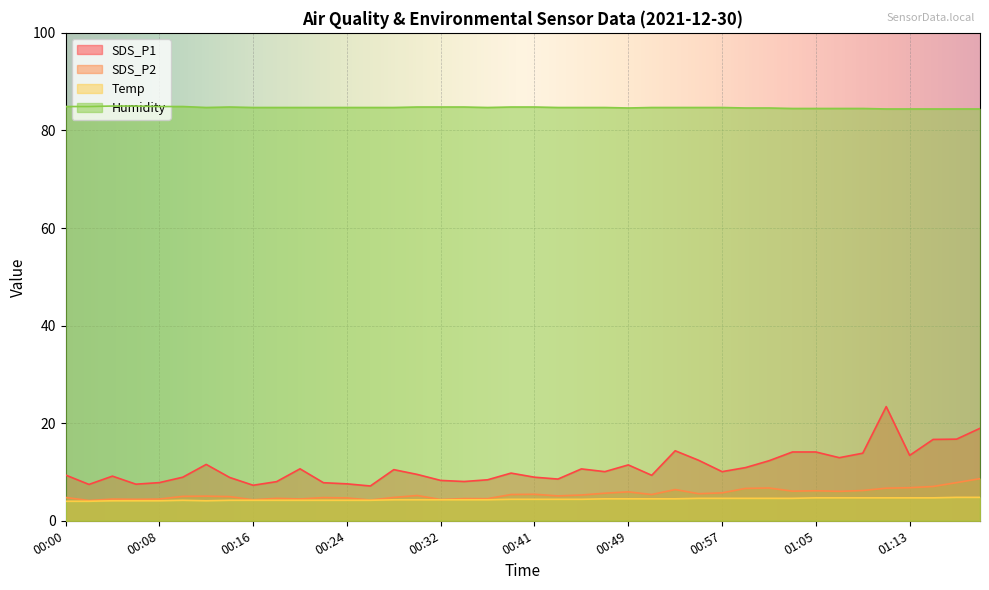

In SDS_P2, how many points are lower than both neighbors (excluding endpoints)?

12